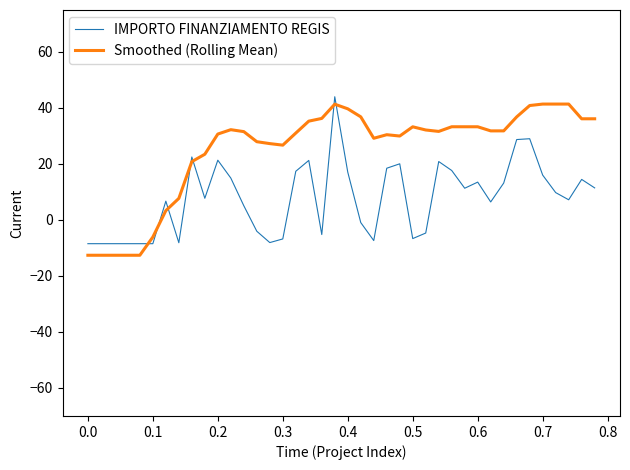

Which series ends up on top after the final intersection of IMPORTO FINANZIAMENTO REGIS and Smoothed (Rolling Mean)?

Smoothed (Rolling Mean)